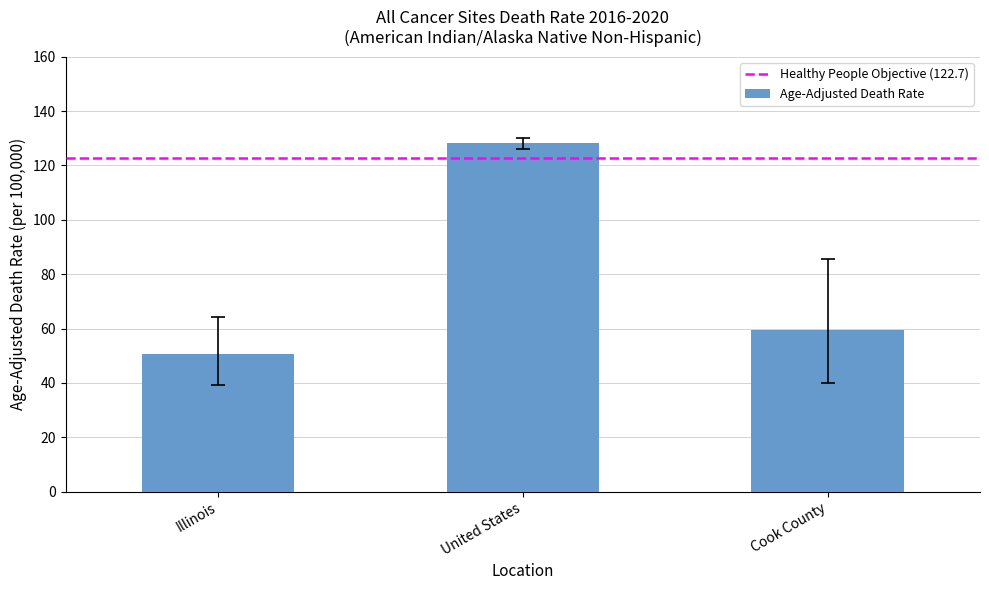

Are the bars horizontal?

No